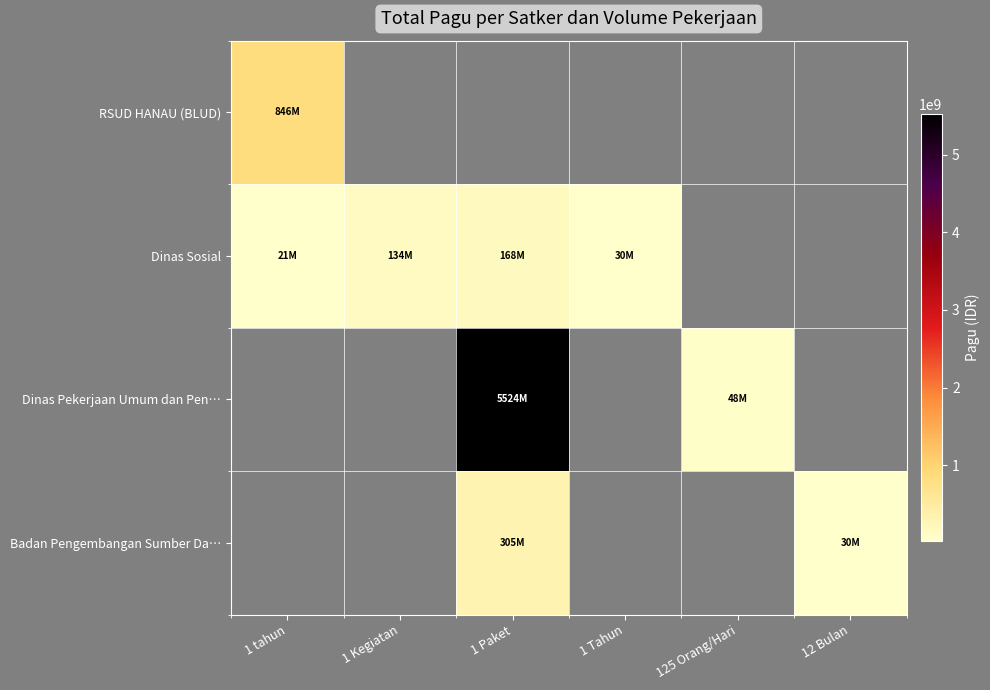

Reading right to left, extract all data points from this chart.

RSUD HANAU (BLUD): 12 Bulan=0	125 Orang/Hari=0	1 Tahun=0	1 Paket=0	1 Kegiatan=0	1 tahun=846300000
Dinas Sosial: 12 Bulan=0	125 Orang/Hari=0	1 Tahun=30500000	1 Paket=167900000	1 Kegiatan=134378000	1 tahun=21100000
Dinas Pekerjaan Umum dan Pen…: 12 Bulan=0	125 Orang/Hari=48500000	1 Tahun=0	1 Paket=5524250000	1 Kegiatan=0	1 tahun=0
Badan Pengembangan Sumber Da…: 12 Bulan=30095520	125 Orang/Hari=0	1 Tahun=0	1 Paket=304548511	1 Kegiatan=0	1 tahun=0